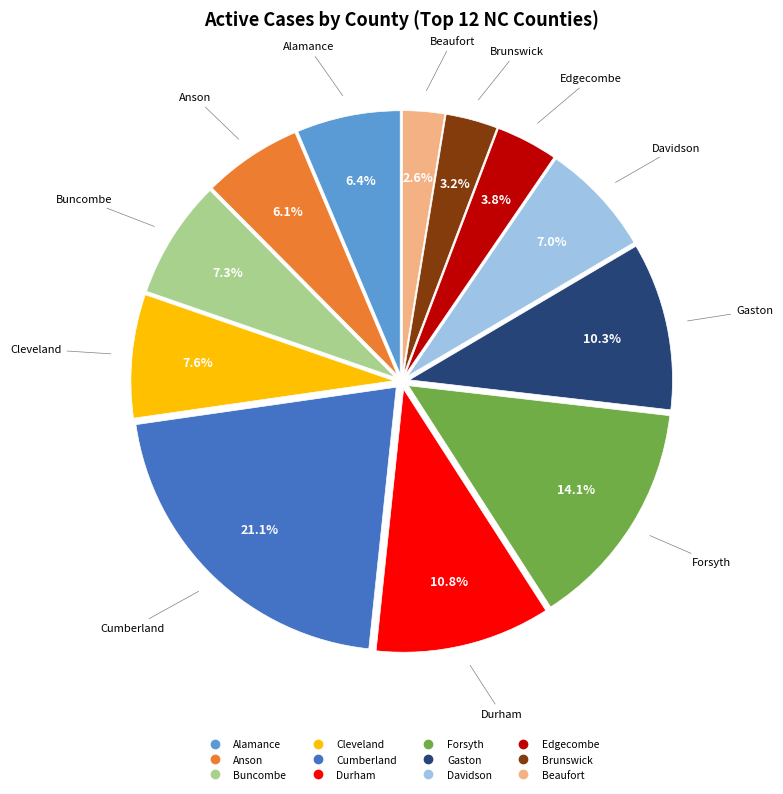

How many slices are in this pie chart?

12